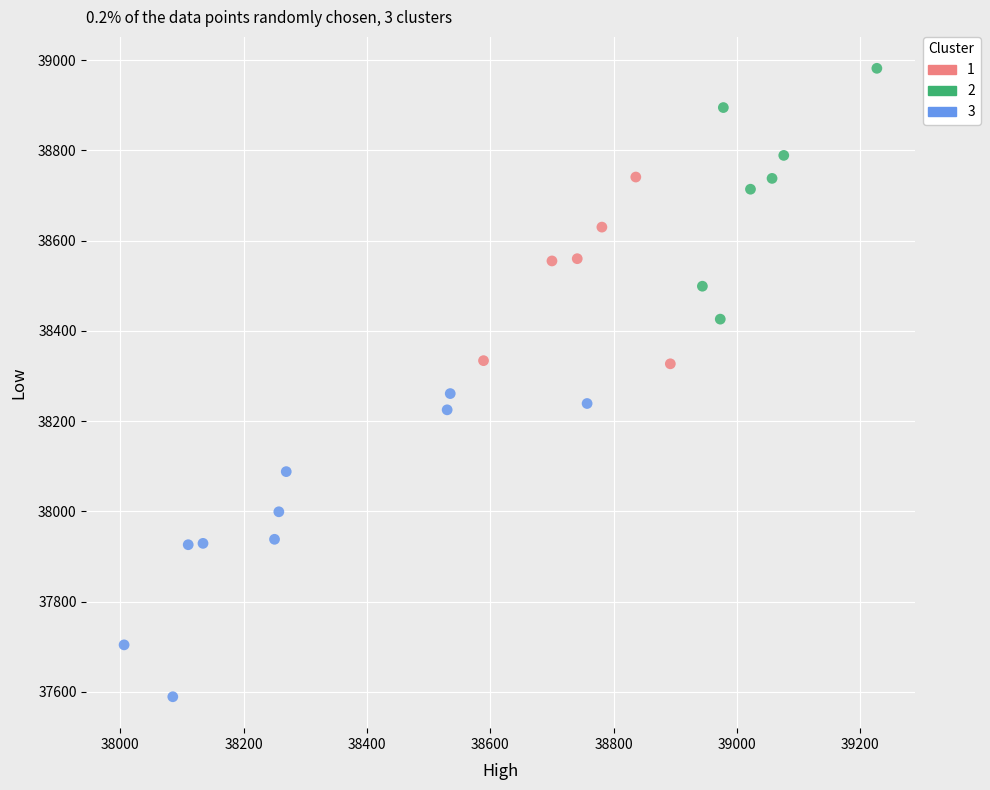

Which series has the largest Y range (max minus min)?

3